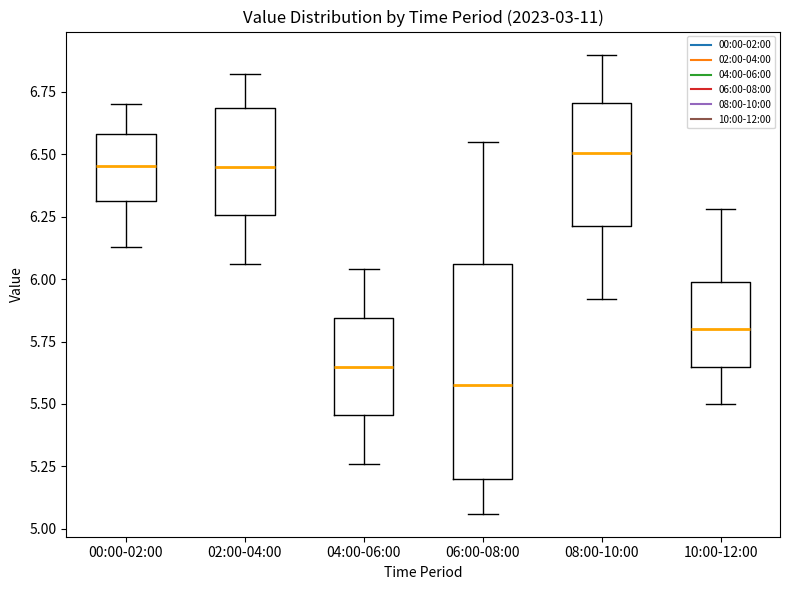

Where is the upper edge of the box for 04:00-06:00 on the y-axis? The values are not printed on the chart, so give them approximately, as read against the axis.

5.85